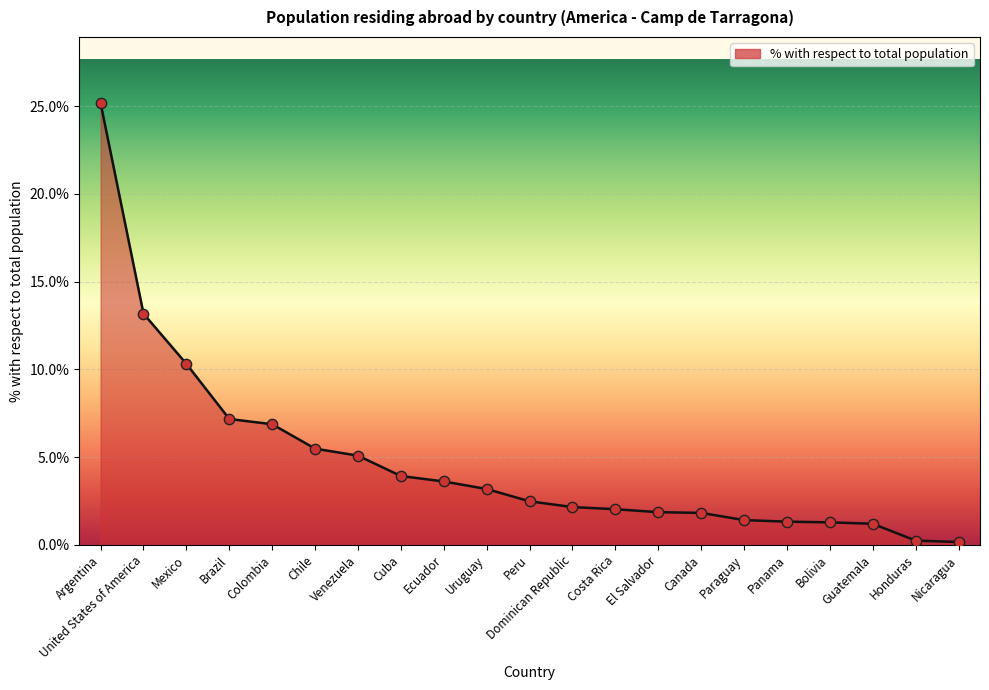

Between Bolivia and Colombia, which is larger?

Colombia